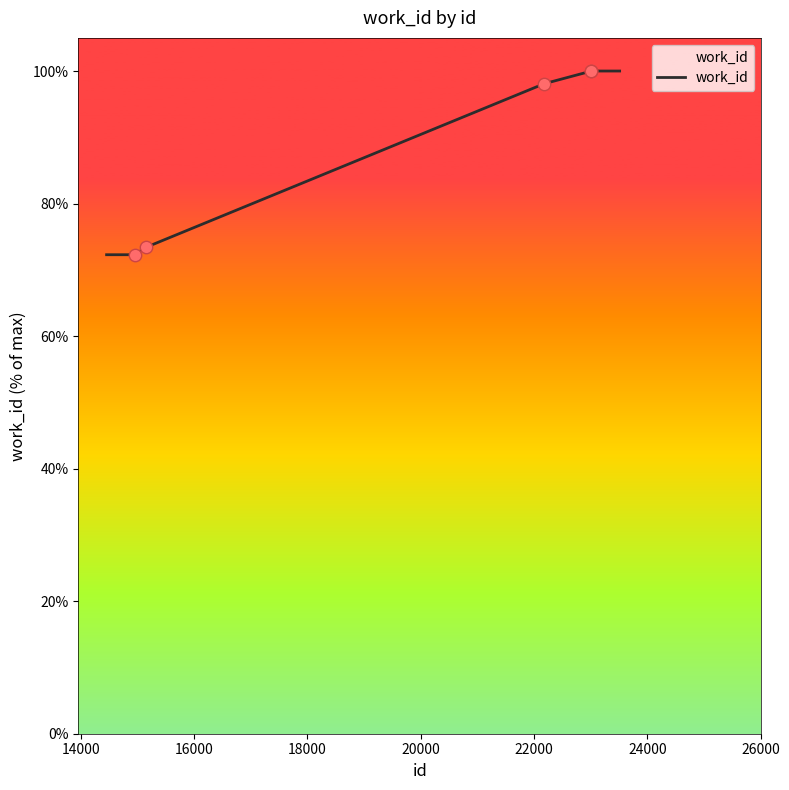

What is the average value?

88.0